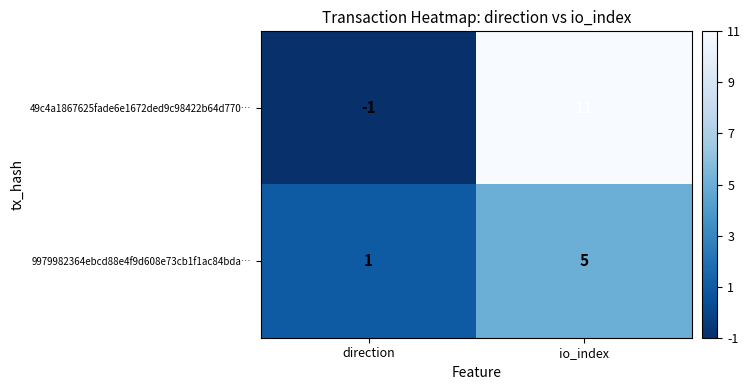

Which label corresponds to the largest value in the chart?

io_index